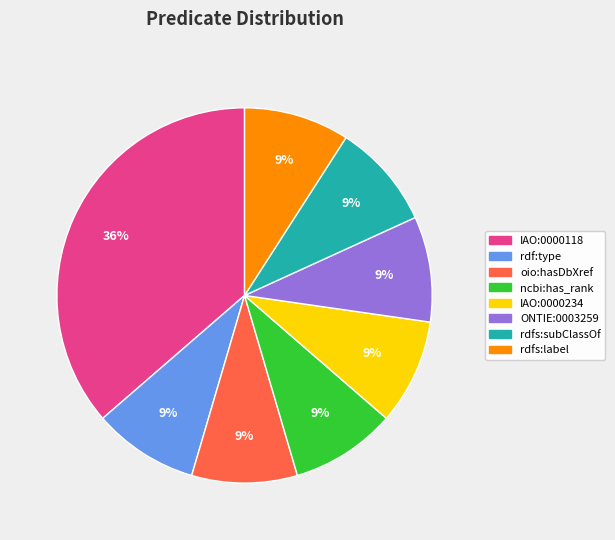

Is there a majority slice in this chart?

No